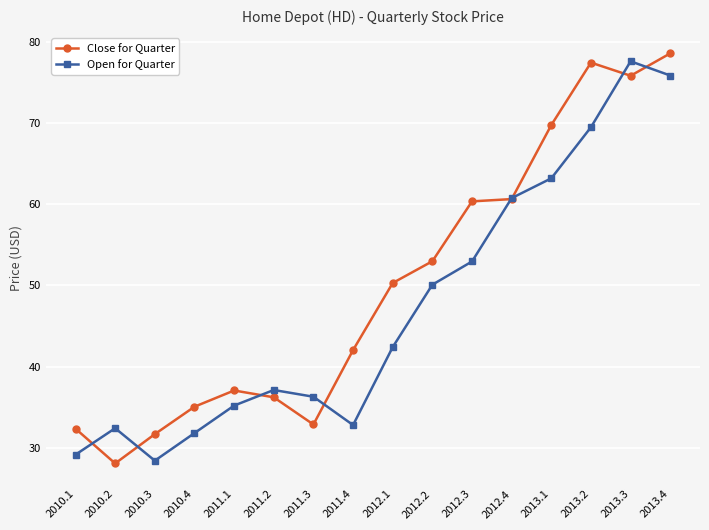

What is the label of the 4th point from the left?

2010.4